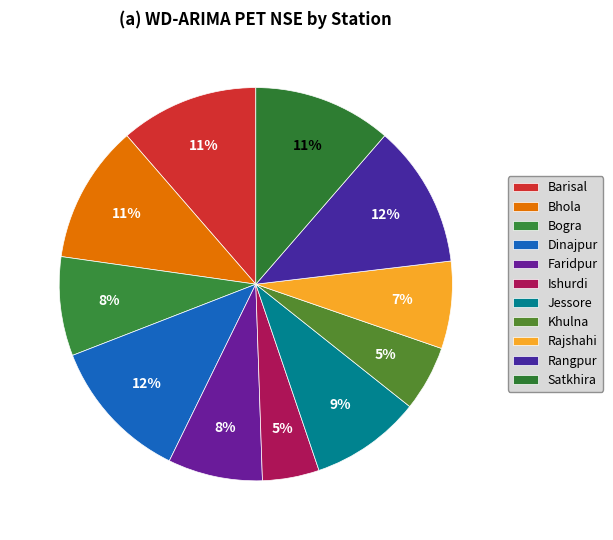

What percentage is the Rajshahi slice, to the nearest percent?

7%